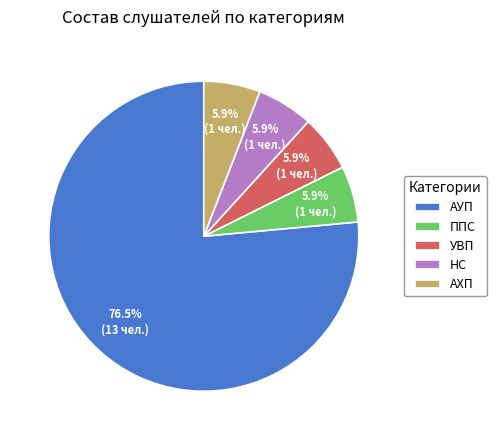

What is the total percentage of УВП and НС?

11.8%